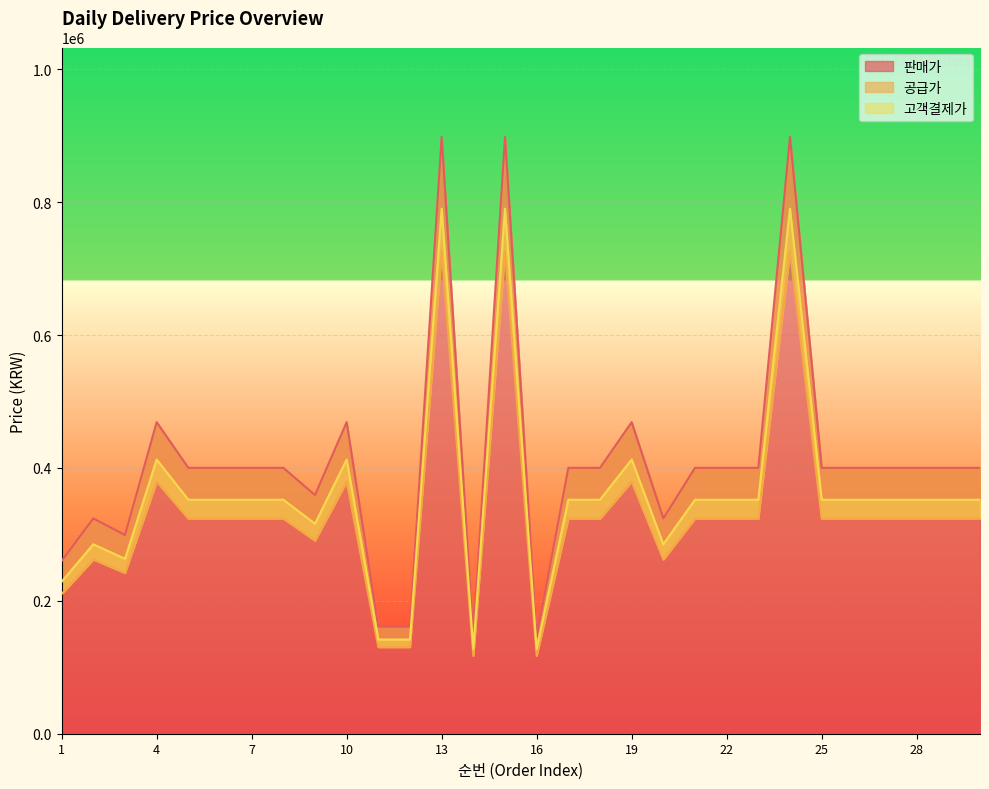

At how many categories does at least one series exceed 157269?

28